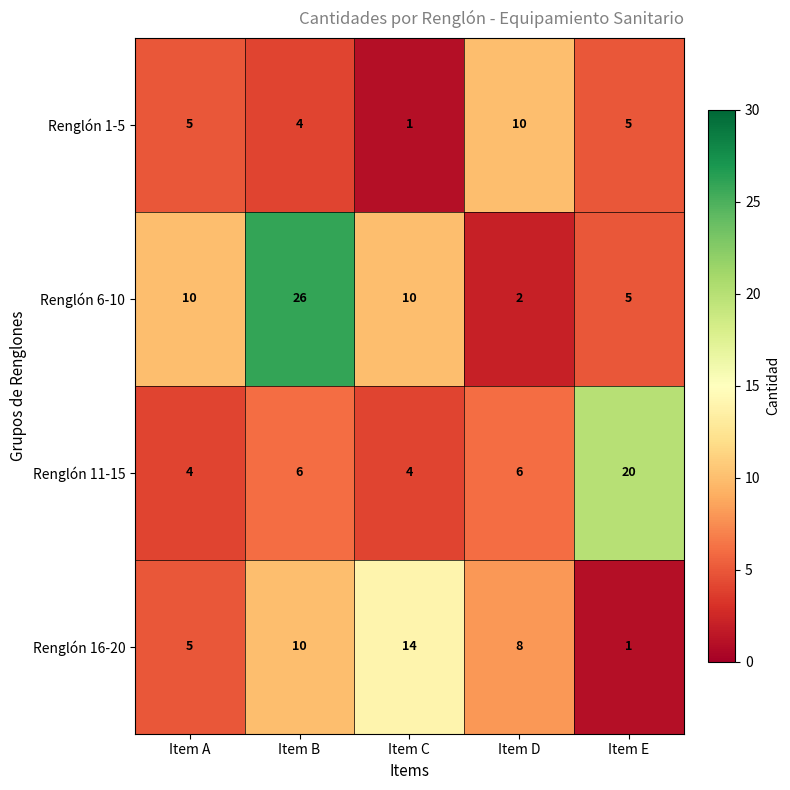

At which category is the sum across all series the highest?

Item B